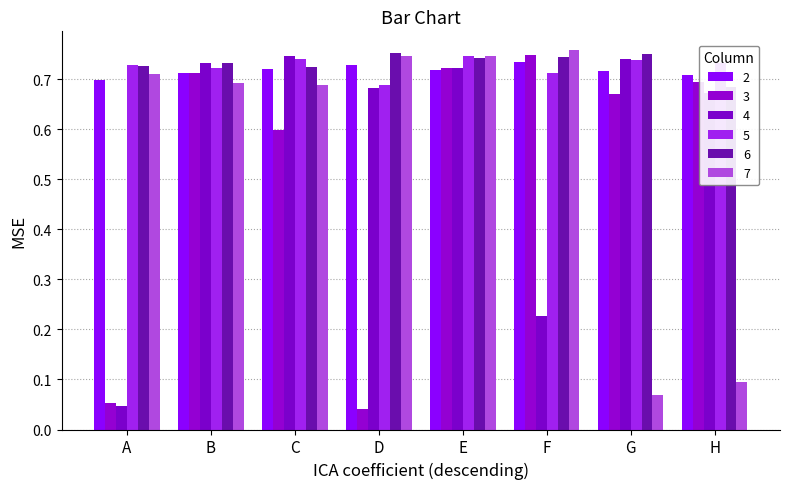

Reading left to right, extract all data points from this chart.

2: A=0.7	B=0.7	C=0.7	D=0.7	E=0.7	F=0.7	G=0.7	H=0.7
3: A=0.1	B=0.7	C=0.6	D=0.0	E=0.7	F=0.7	G=0.7	H=0.7
4: A=0.0	B=0.7	C=0.7	D=0.7	E=0.7	F=0.2	G=0.7	H=0.7
5: A=0.7	B=0.7	C=0.7	D=0.7	E=0.7	F=0.7	G=0.7	H=0.7
6: A=0.7	B=0.7	C=0.7	D=0.8	E=0.7	F=0.7	G=0.8	H=0.7
7: A=0.7	B=0.7	C=0.7	D=0.7	E=0.7	F=0.8	G=0.1	H=0.1